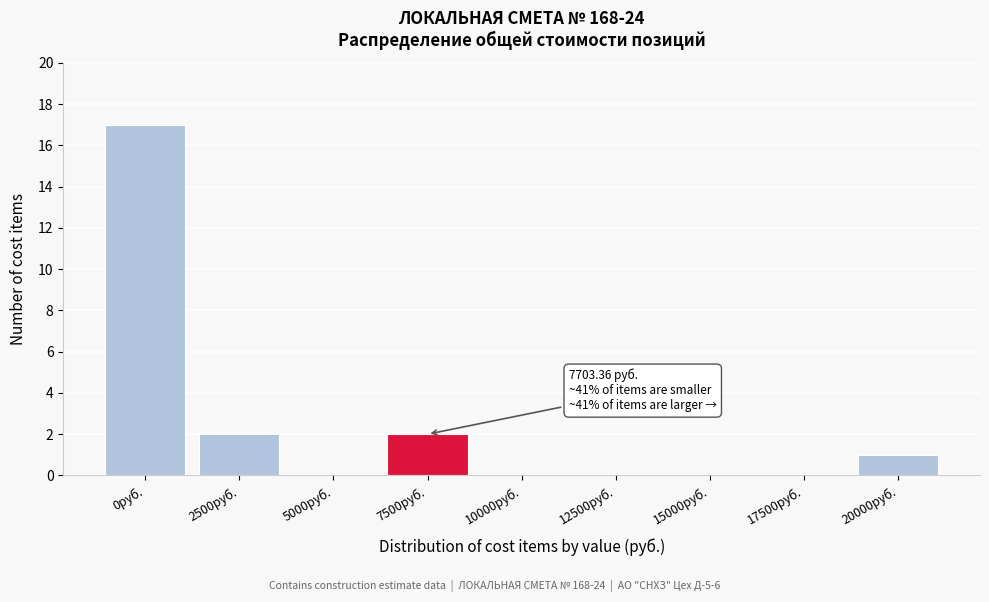

Reading left to right, transcribe all the data shown in this chart.

0руб.=17	2500руб.=2	5000руб.=0	7500руб.=2	10000руб.=0	12500руб.=0	15000руб.=0	17500руб.=0	20000руб.=1